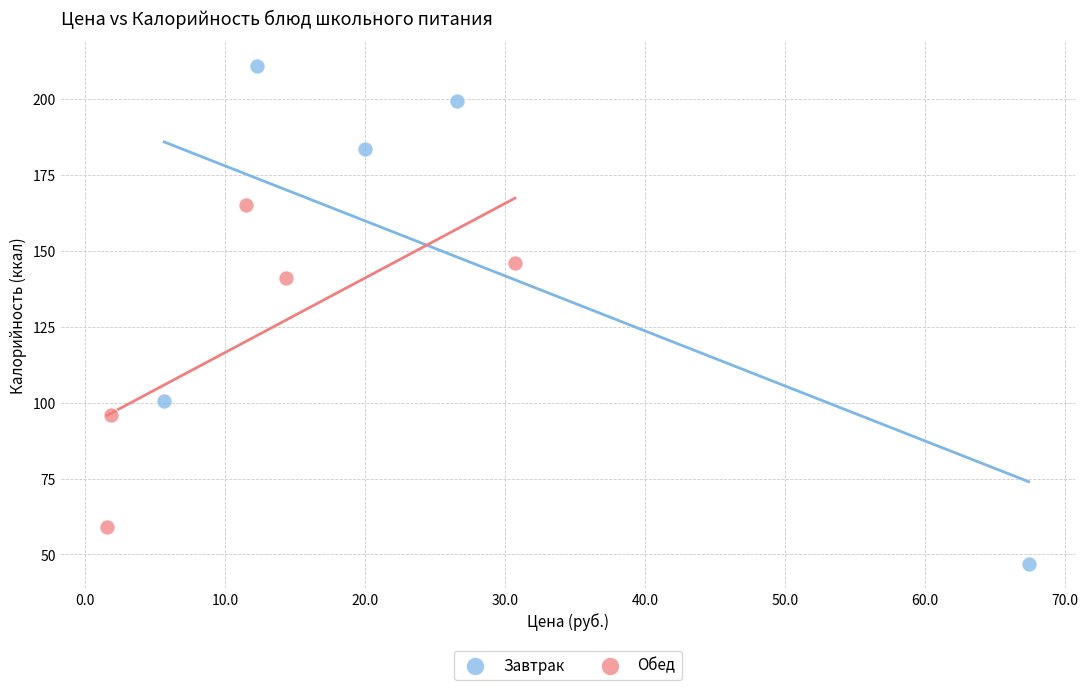

Which series reaches the maximum Y coordinate?

Завтрак